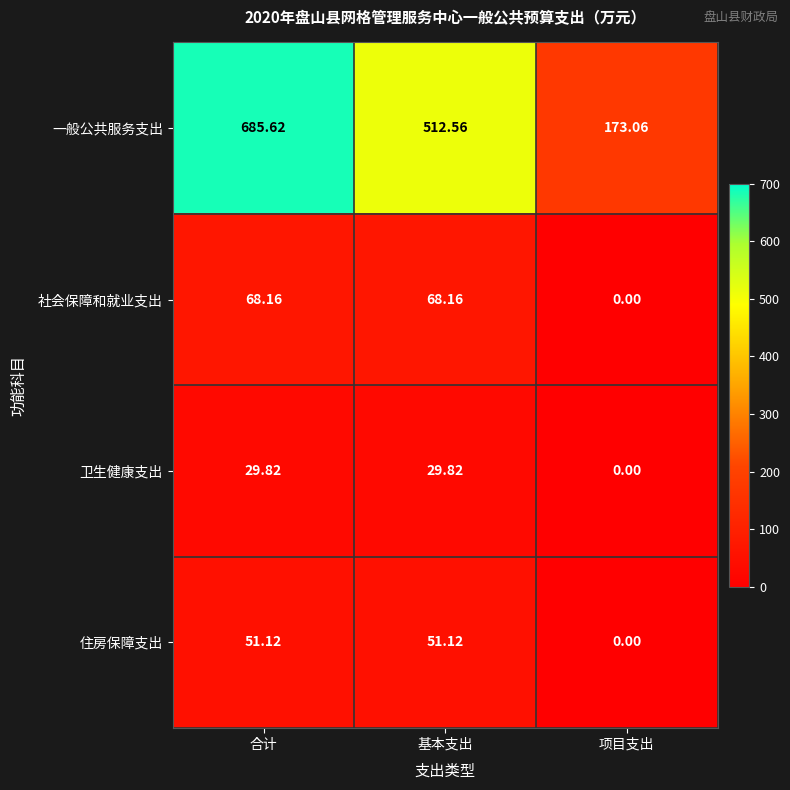

Is the value of 卫生健康支出 at 合计 greater than the value of 一般公共服务支出 at 合计?

No